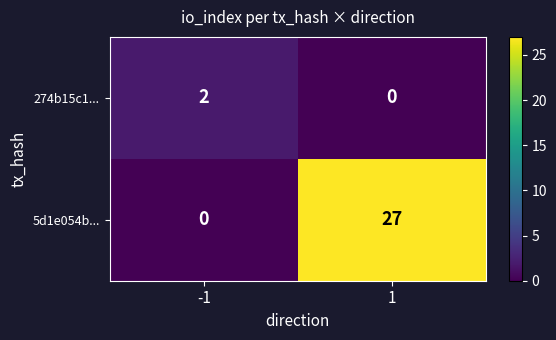

Reading left to right, transcribe all the data shown in this chart.

274b15c1...: -1=2	1=0
5d1e054b...: -1=0	1=27